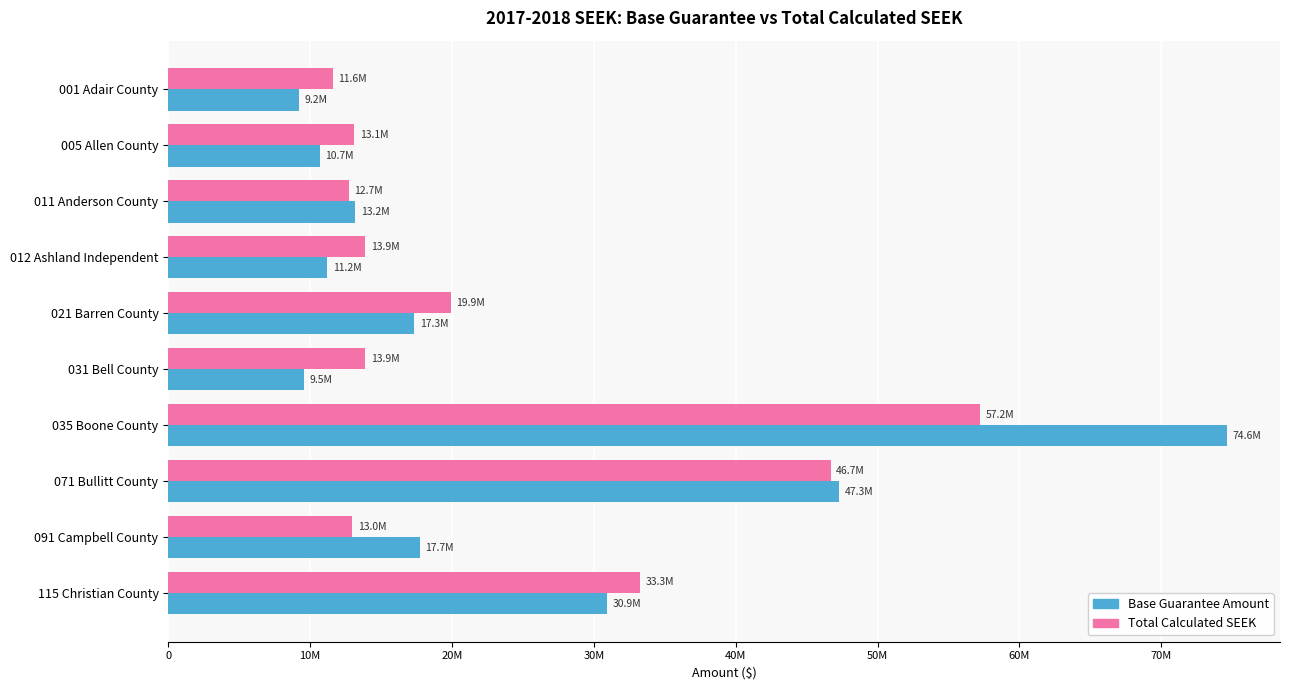

What are all the series names shown in the legend?

Base Guarantee Amount, Total Calculated SEEK